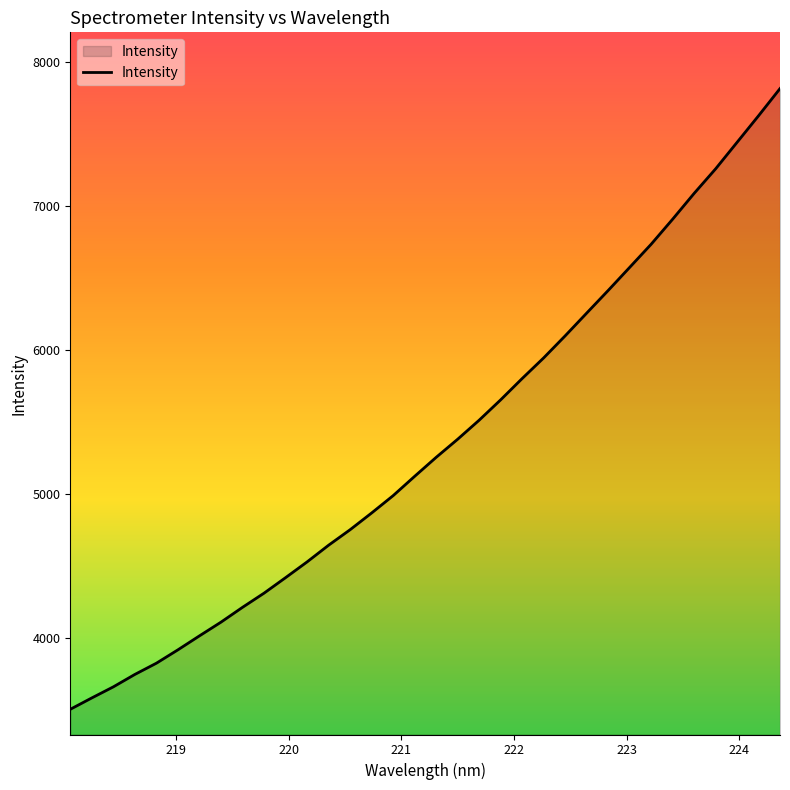

What is the maximum value shown in the chart?

7815.2